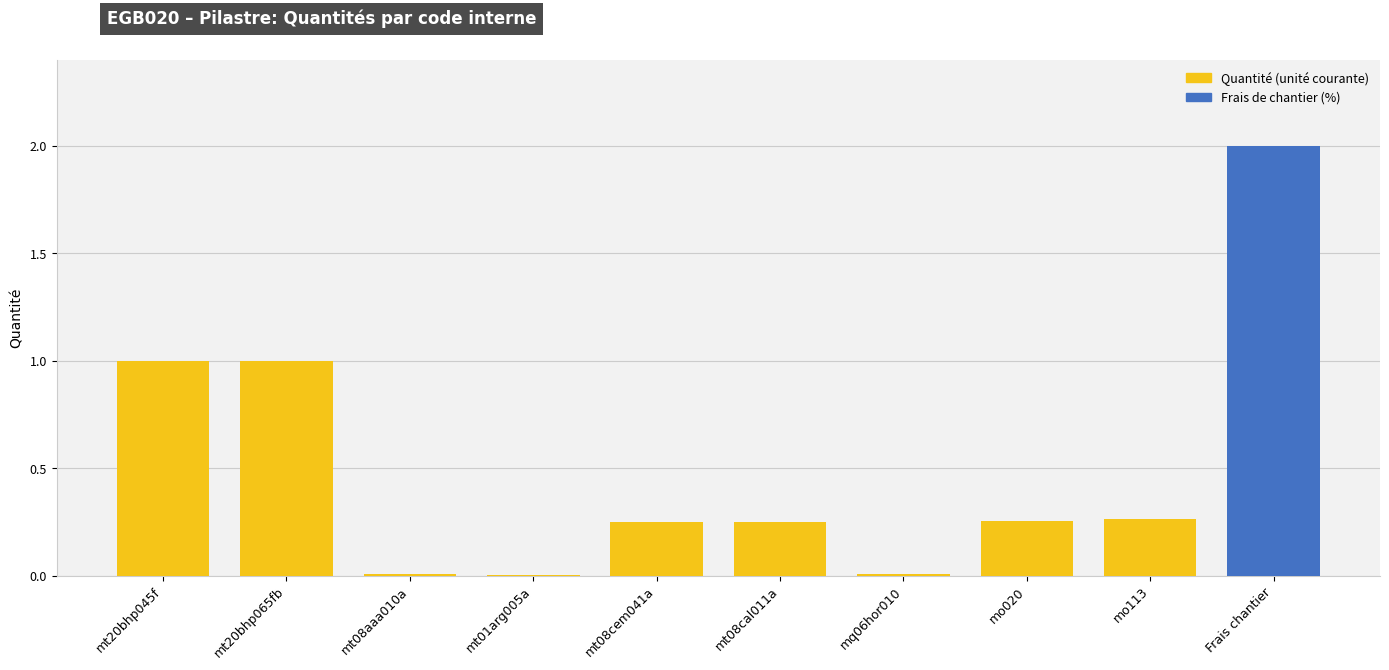

True or false: the data shows 0.0 at mt08aaa010a.

True